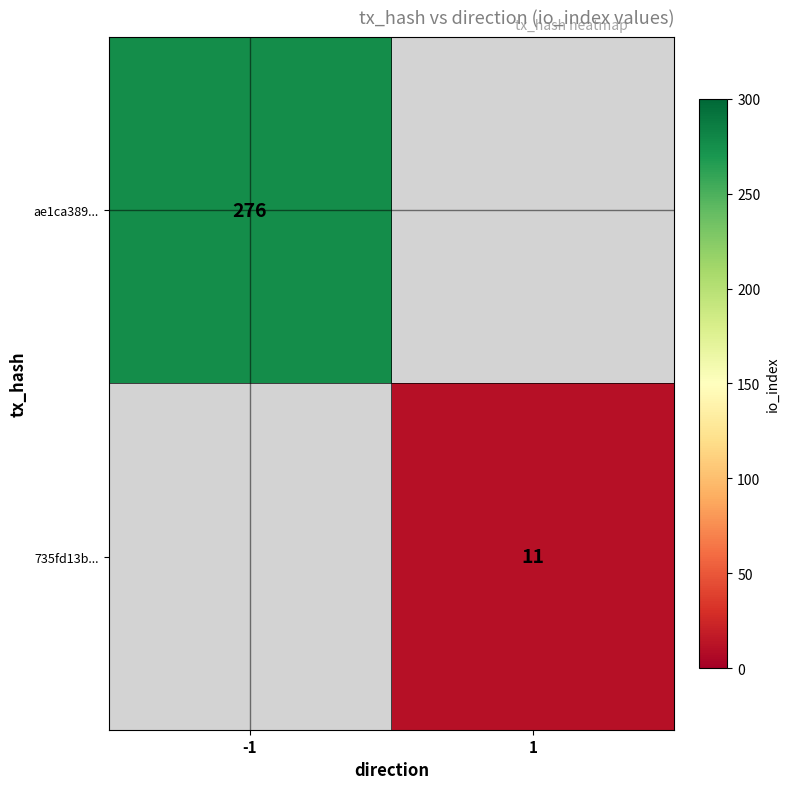

True or false: ae1ca389... has a value of 418 at -1.

False